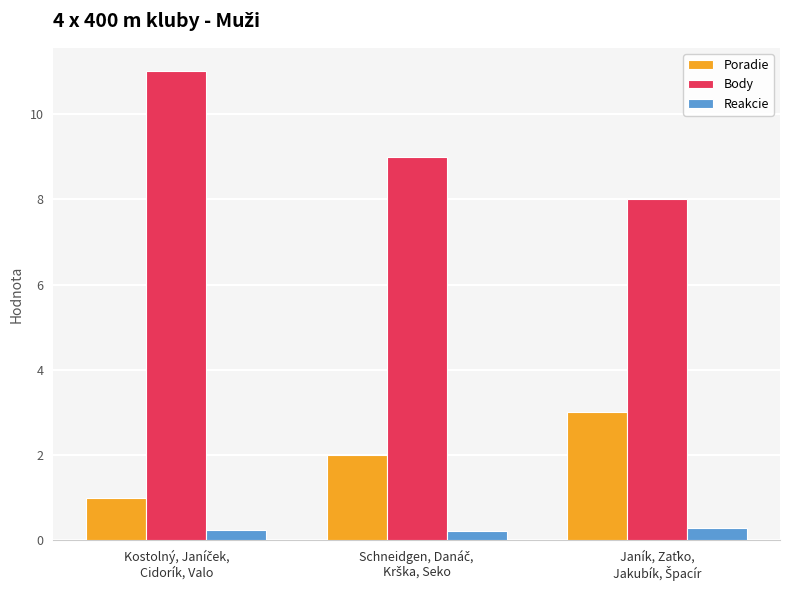

What is the greatest value displayed?

11.0